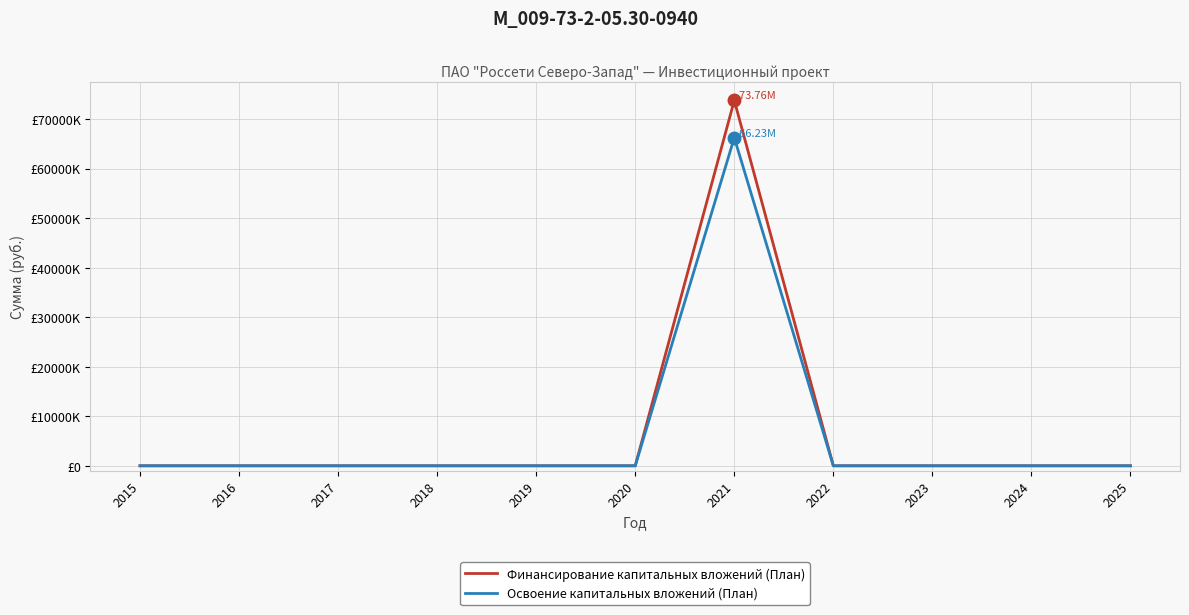

In Освоение капитальных вложений (План), how many points are higher than both neighbors (excluding endpoints)?

1